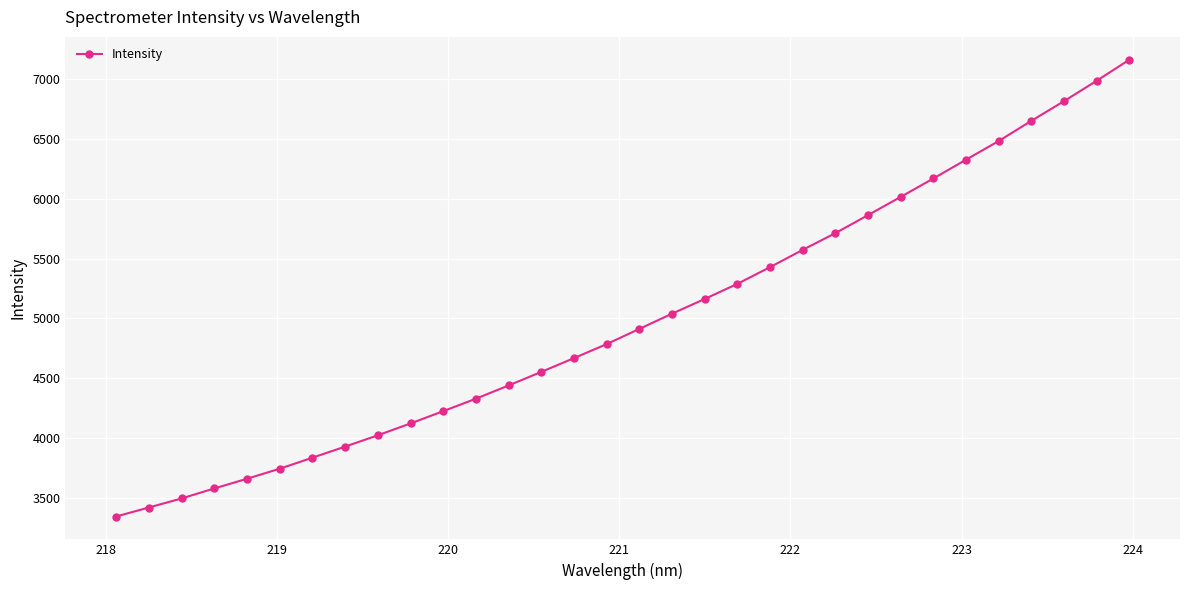

What is the greatest value displayed?

7161.6